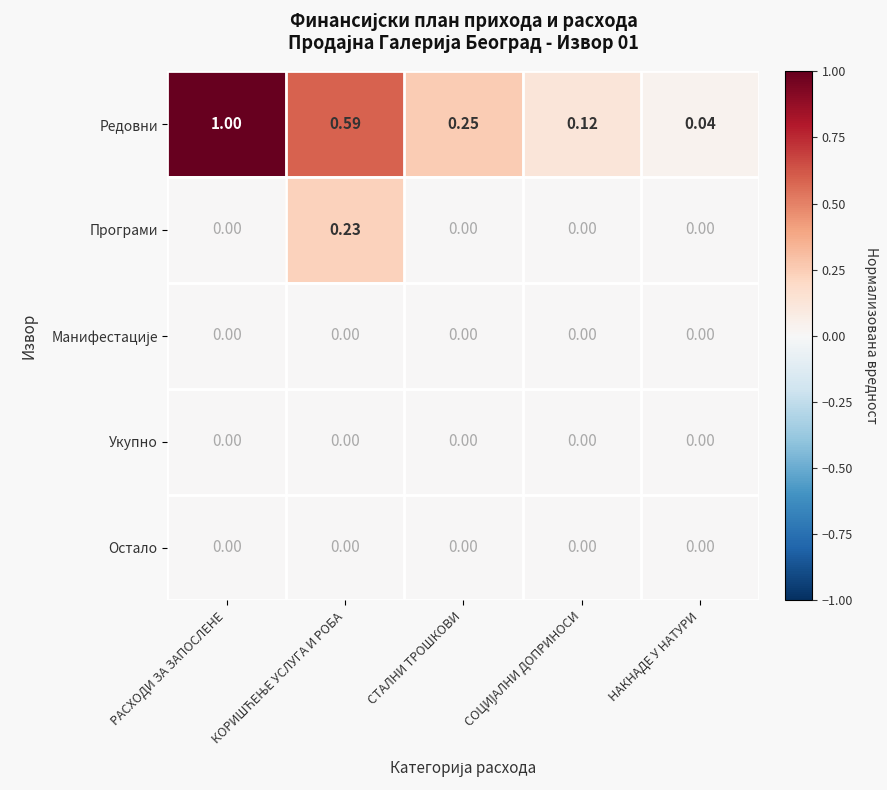

Which series has the widest spread of values?

Редовни